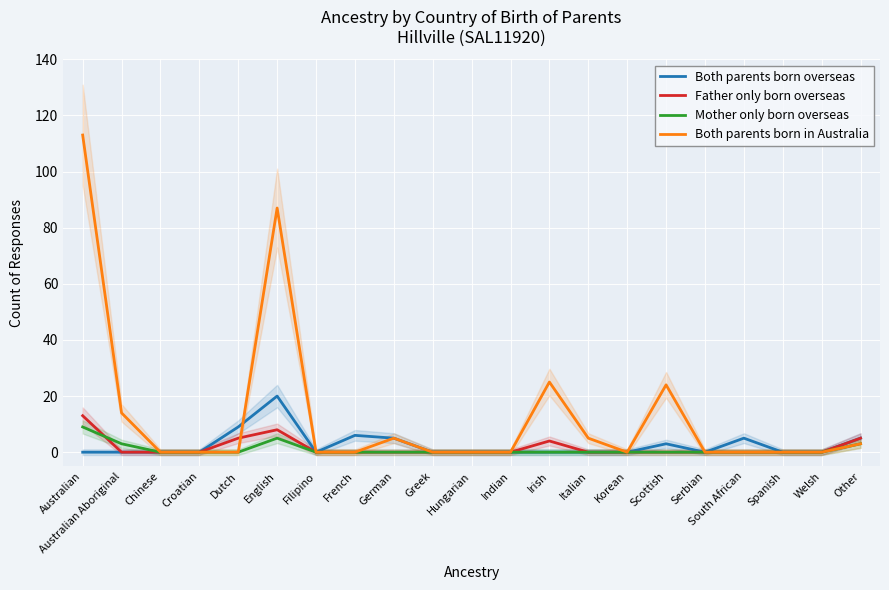

Which series has the largest range (max minus min)?

Both parents born in Australia